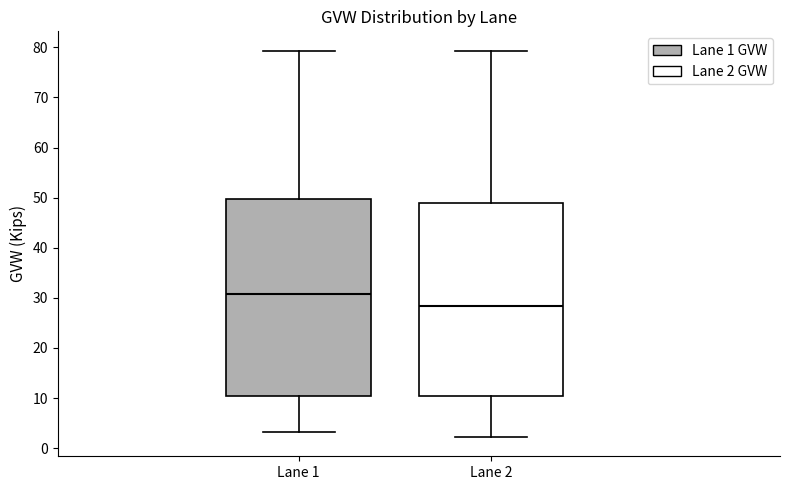

Which box has the lowest median line?

Lane 2